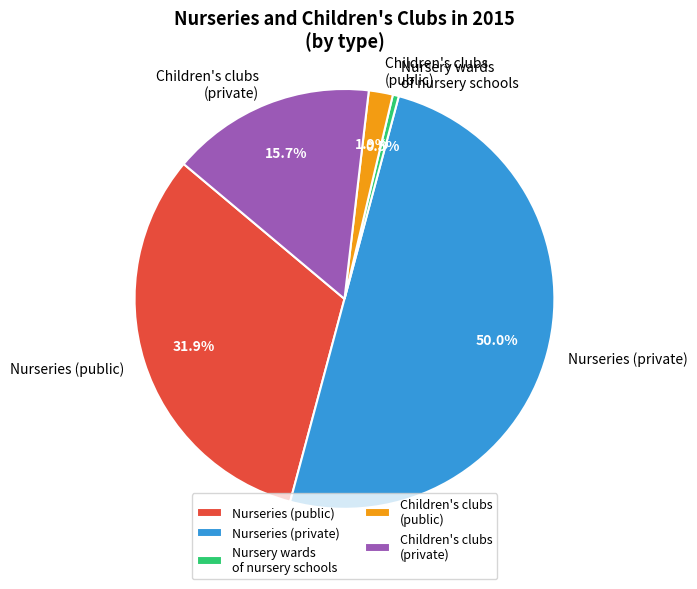

Approximately how many times larger is the value at Children's clubs (private) compared to Nurseries (public)?

0.5